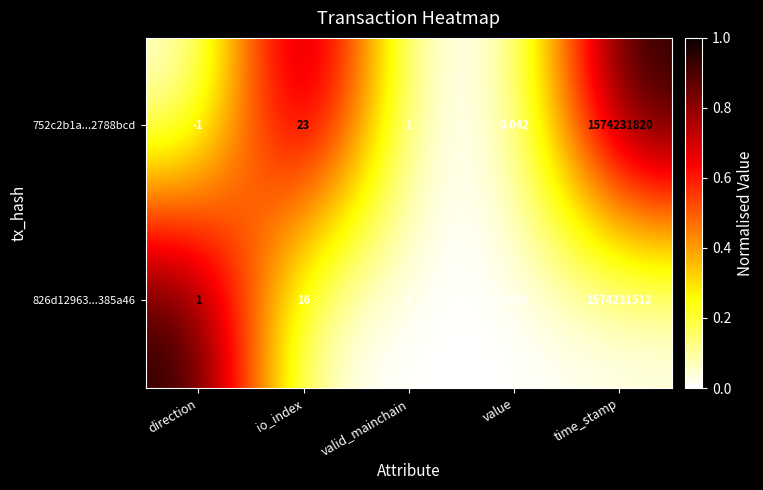

Which label corresponds to the largest value in the chart?

time_stamp